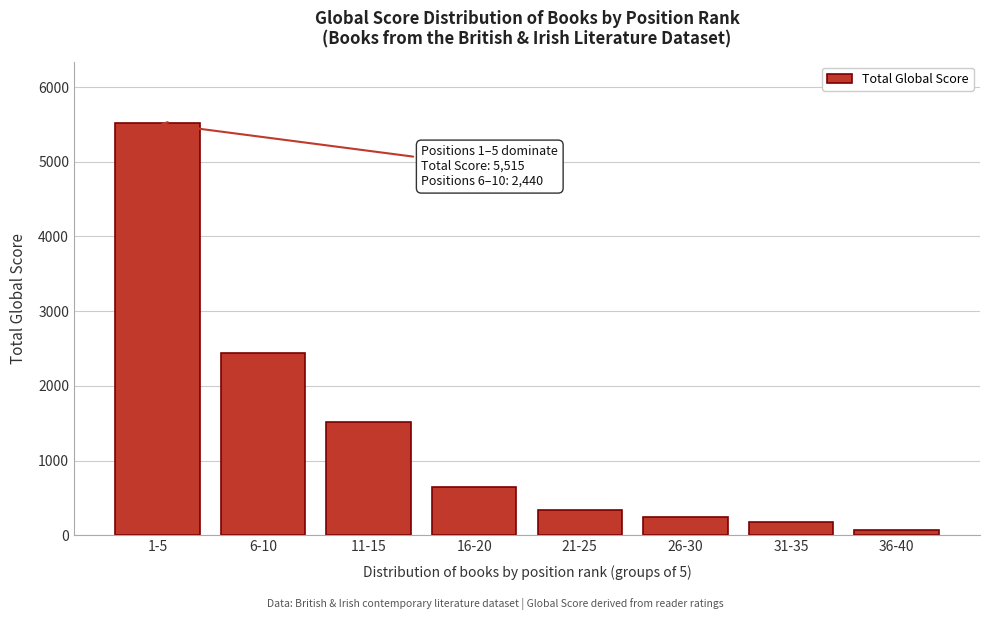

Reading left to right, extract all data points from this chart.

1-5=5515	6-10=2440	11-15=1519	16-20=648	21-25=332	26-30=246	31-35=173	36-40=77